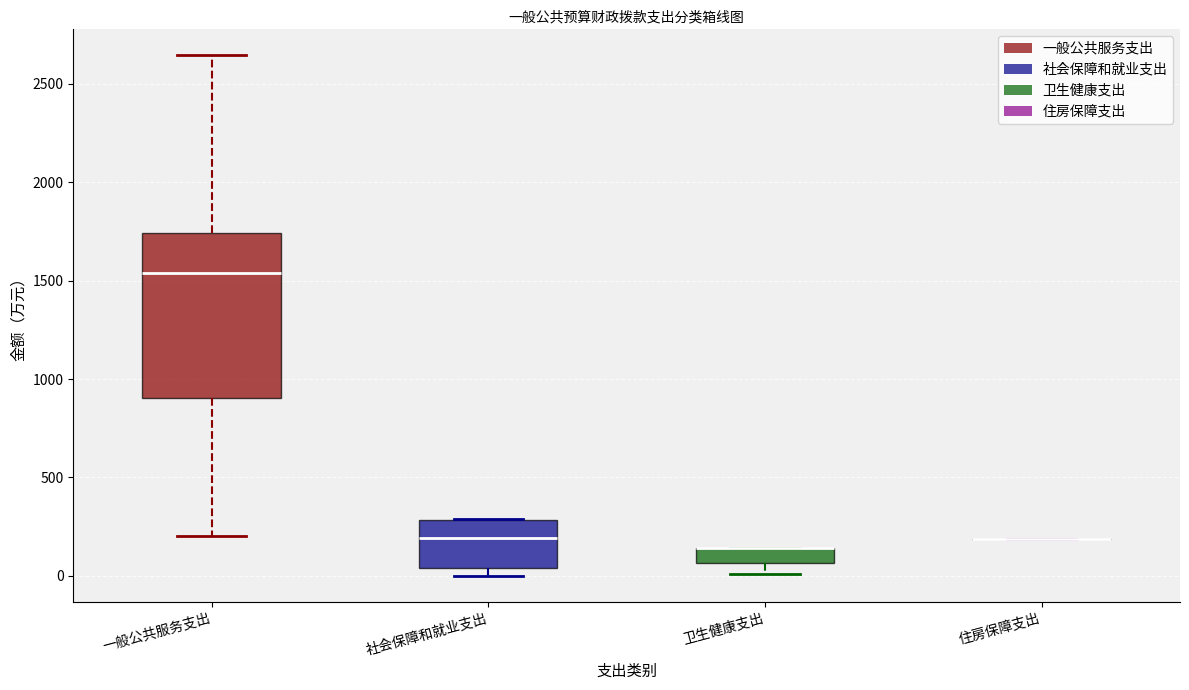

Reading left to right, read every box against the y-axis: the position of its median line, the range the box covers, and the ends of its whiskers. The values are not printed on the chart, so give them approximately, as read against the axis.

一般公共服务支出: median 1550, box 900 to 1750, whiskers 200 to 2650
社会保障和就业支出: median 200, box 50 to 300, whiskers 0 to 300
卫生健康支出: median 150 (drawn on the box's upper edge), box 50 to 150, whiskers 0 to 150
住房保障支出: box collapsed to a line at 200, whiskers 200 to 200